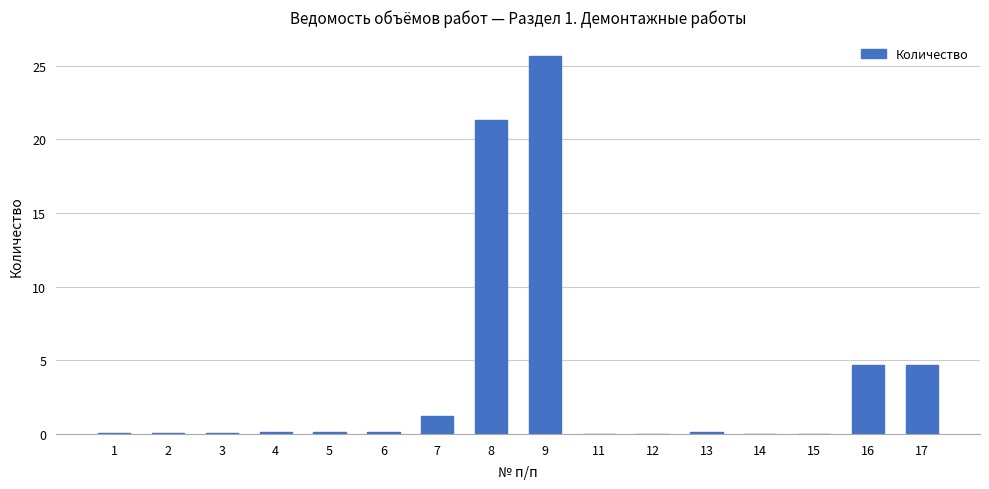

What is the maximum value shown in the chart?

25.7